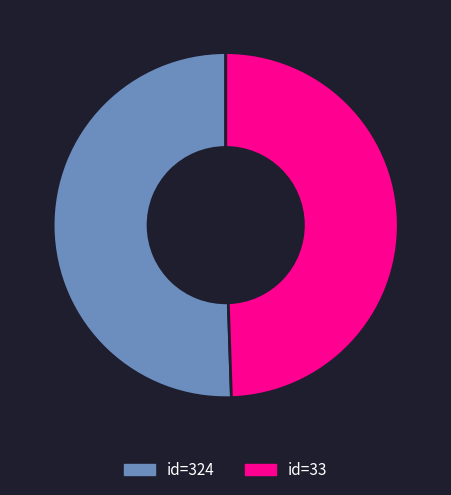

What is the smallest slice in the pie chart?

id=33